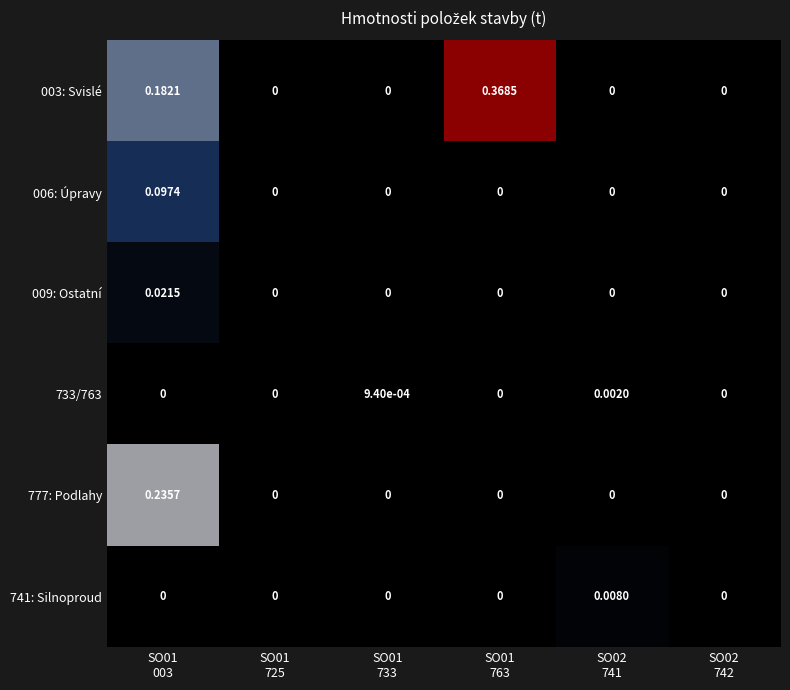

How many data points does each series have?

6